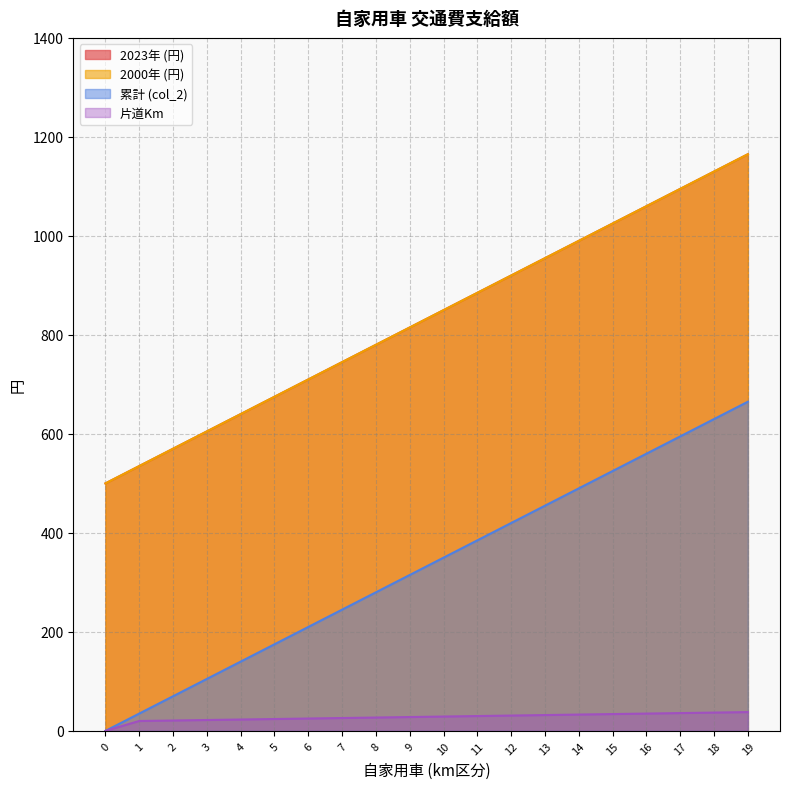

True or false: 片道Km and 累計 (col_2) intersect in this chart.

False